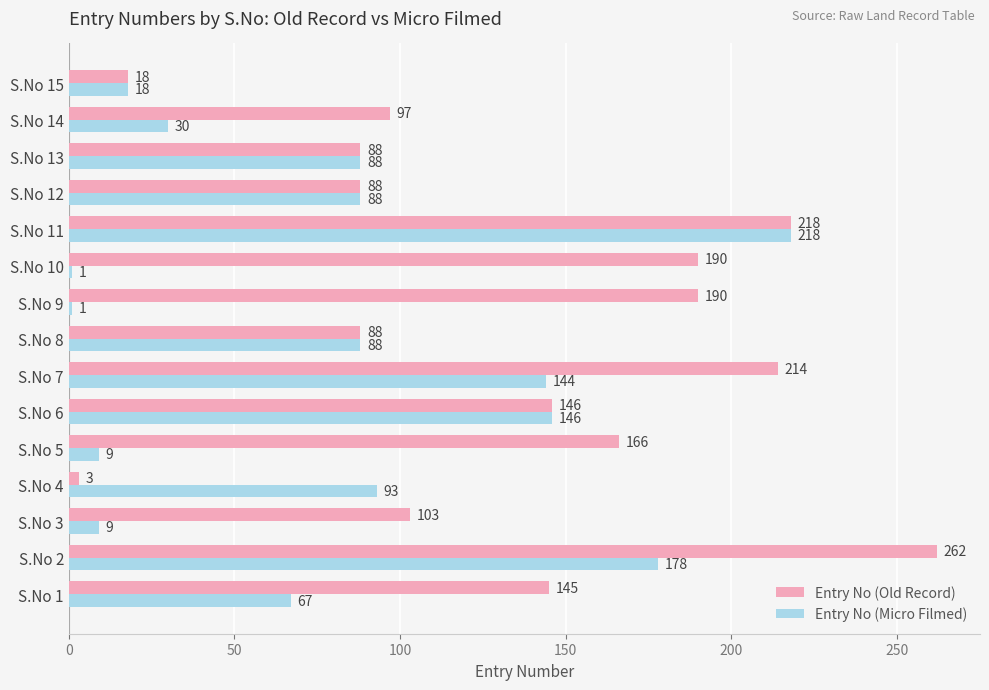

Is it true that Entry No (Old Record) equals 204 at S.No 6?

False